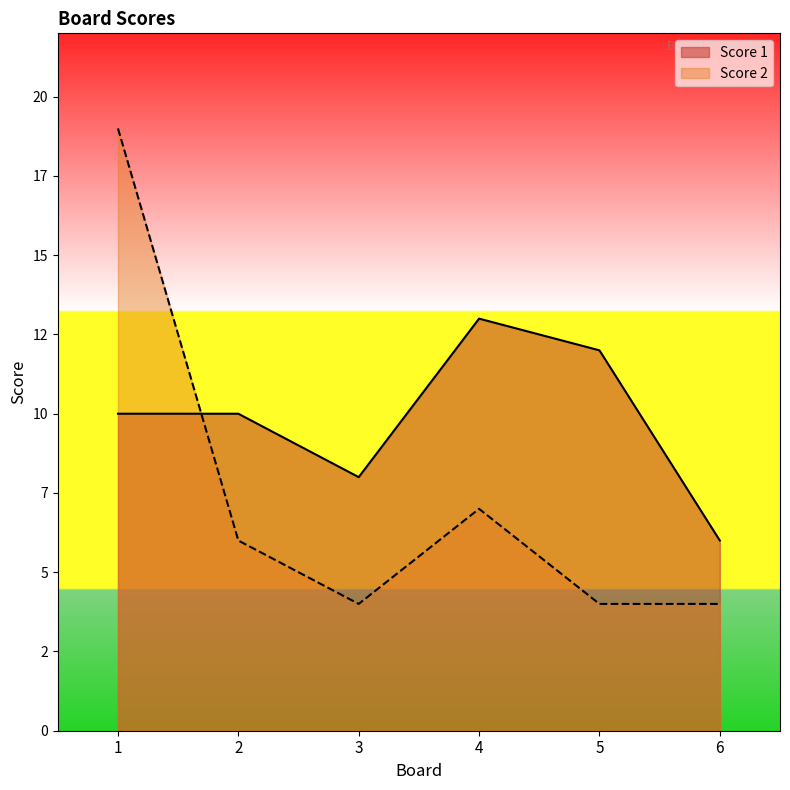

How many intersections are there between Score 1 and Score 2?

1